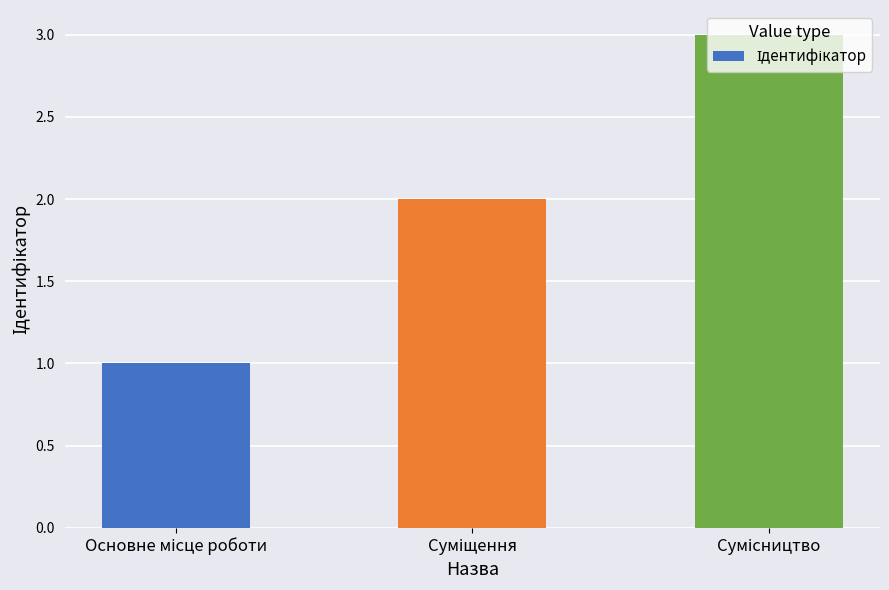

What is the maximum value shown in the chart?

3